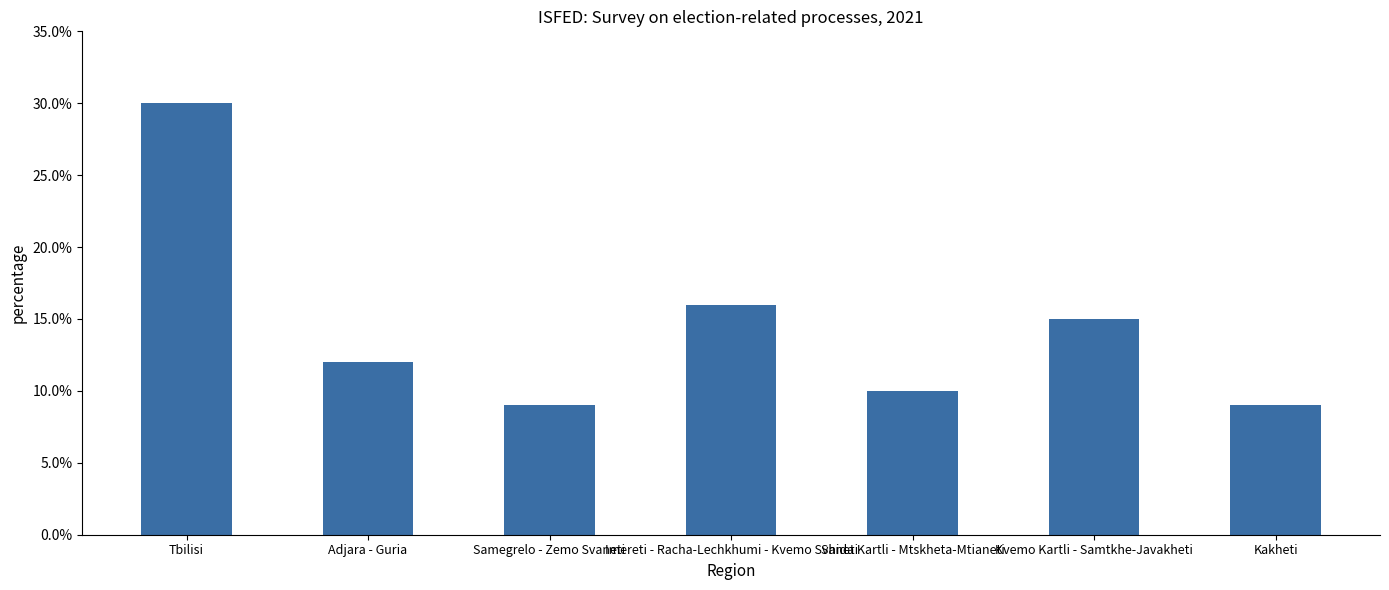

What is the minimum value shown in the chart?

9